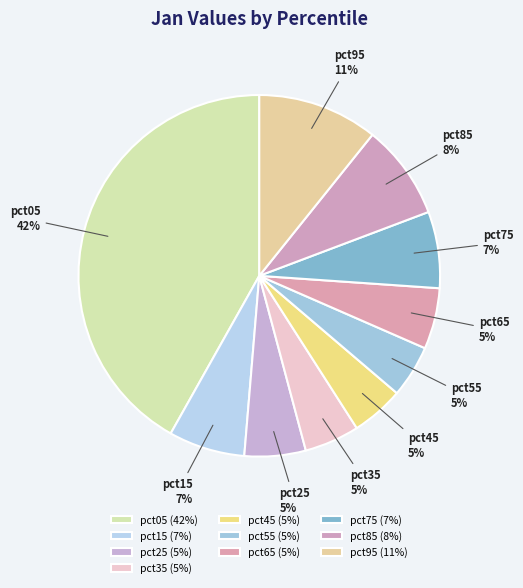

To the nearest percent, what is the average slice percentage?

10%